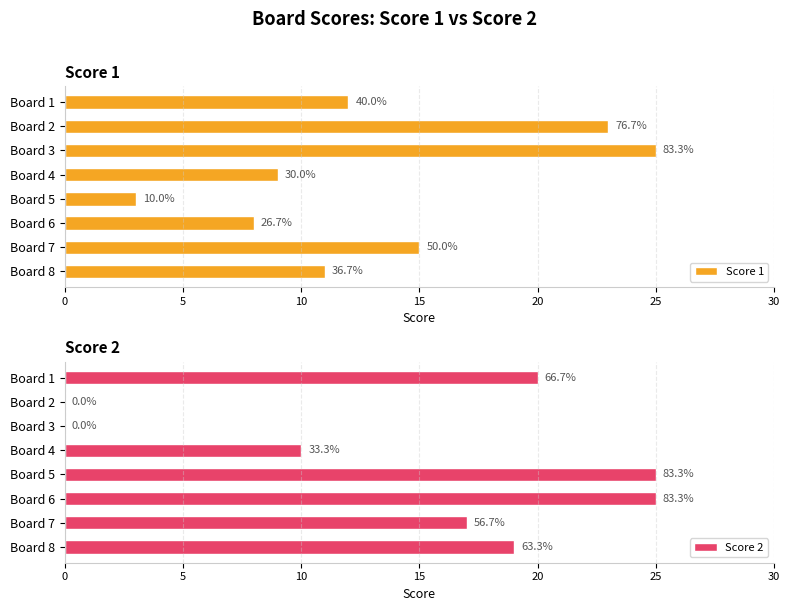

Count the number of categories in the chart.

8